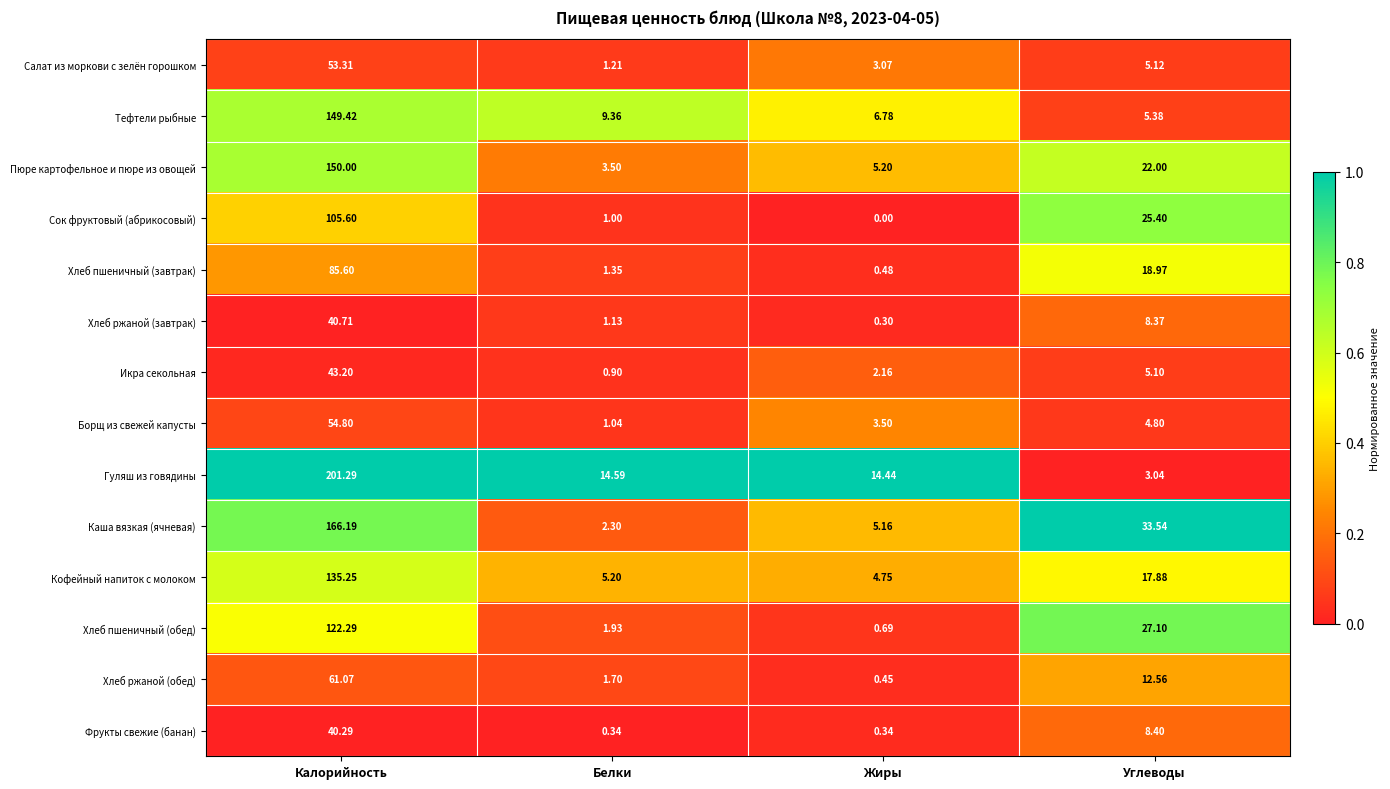

Is the value of Сок фруктовый (абрикосовый) at Белки greater than the value of Гуляш из говядины at Калорийность?

No